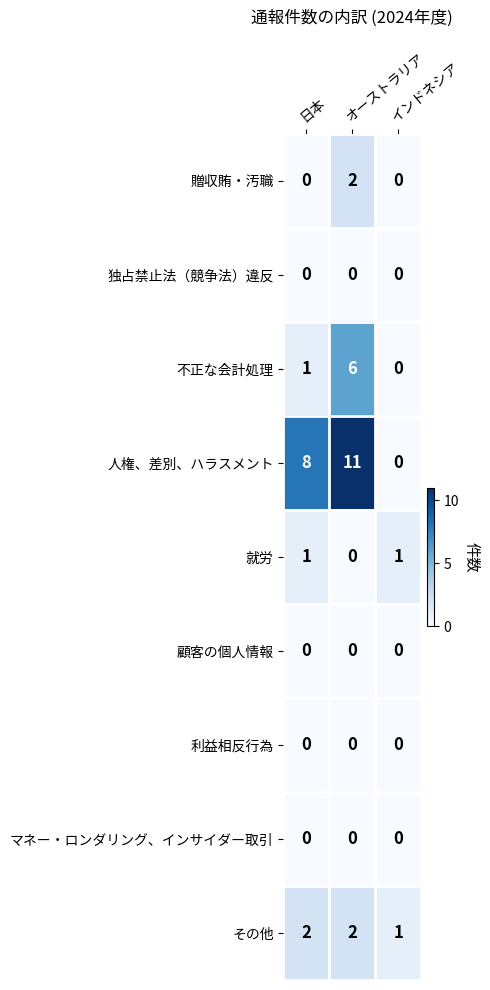

Which series has the largest range (max minus min)?

人権、差別、ハラスメント